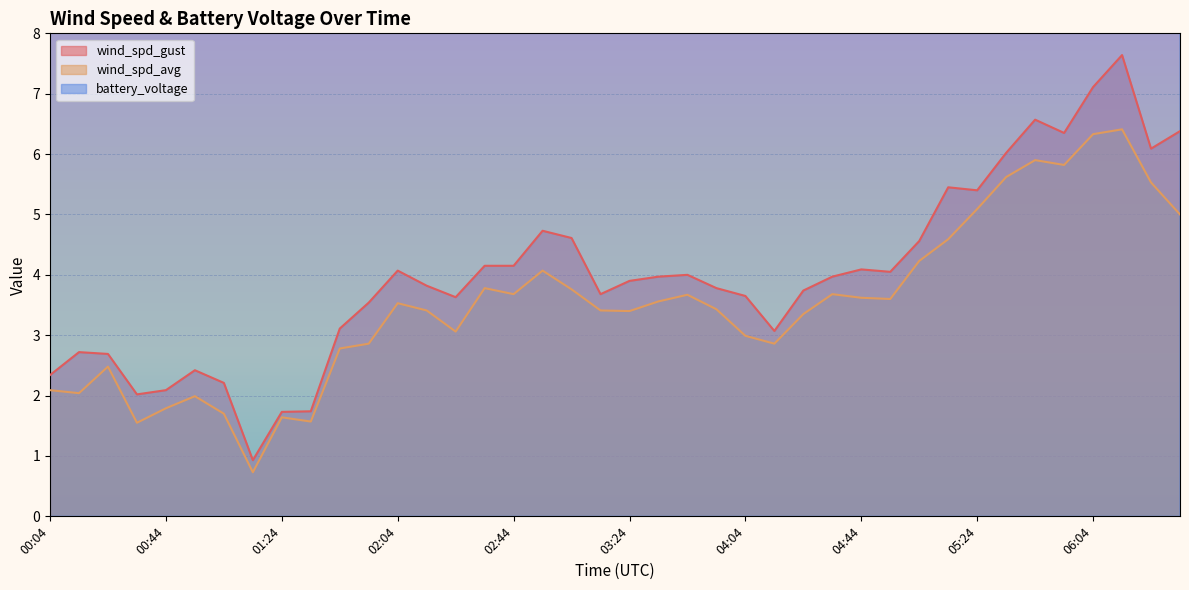

Which series changed the most between 01:24 and 03:34?

wind_spd_gust